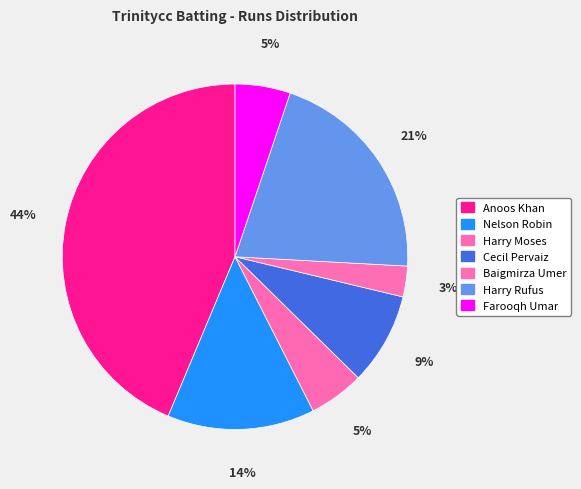

Which category has the biggest portion of the pie?

Anoos Khan